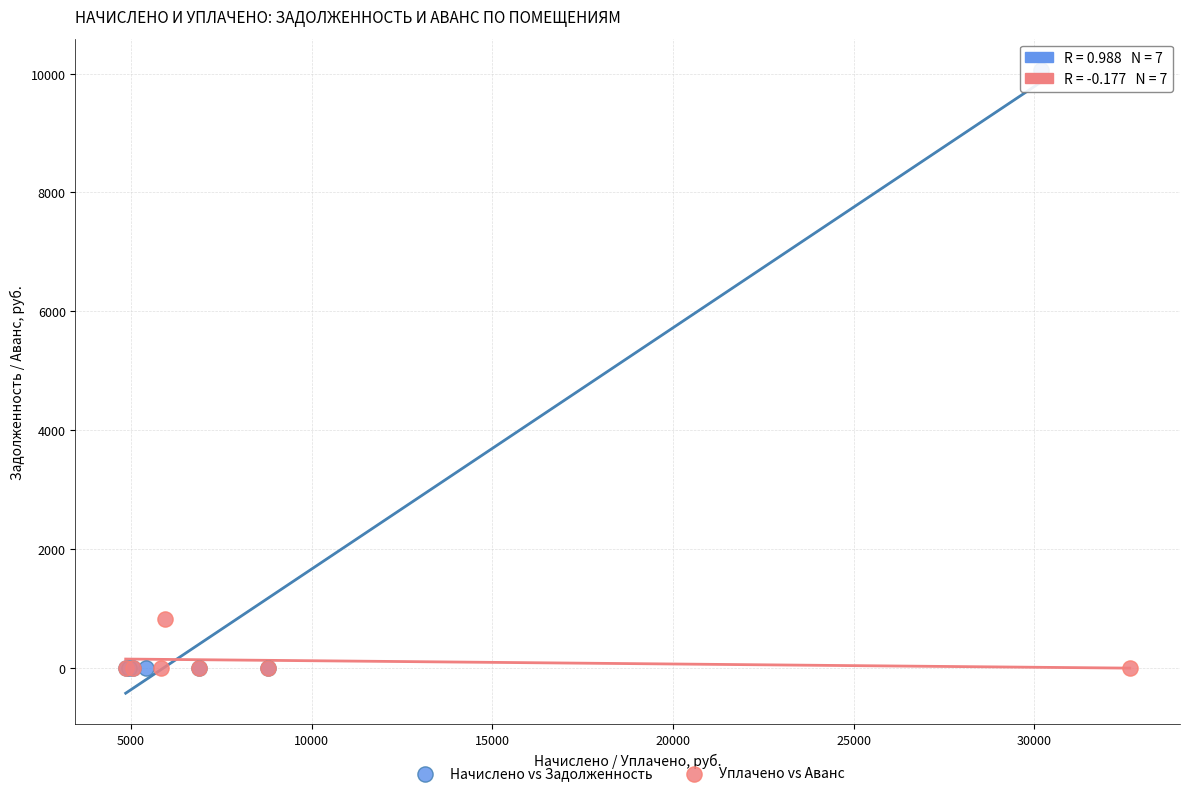

What are all the series names shown in the legend?

Начислено vs Задолженность, Уплачено vs Аванс